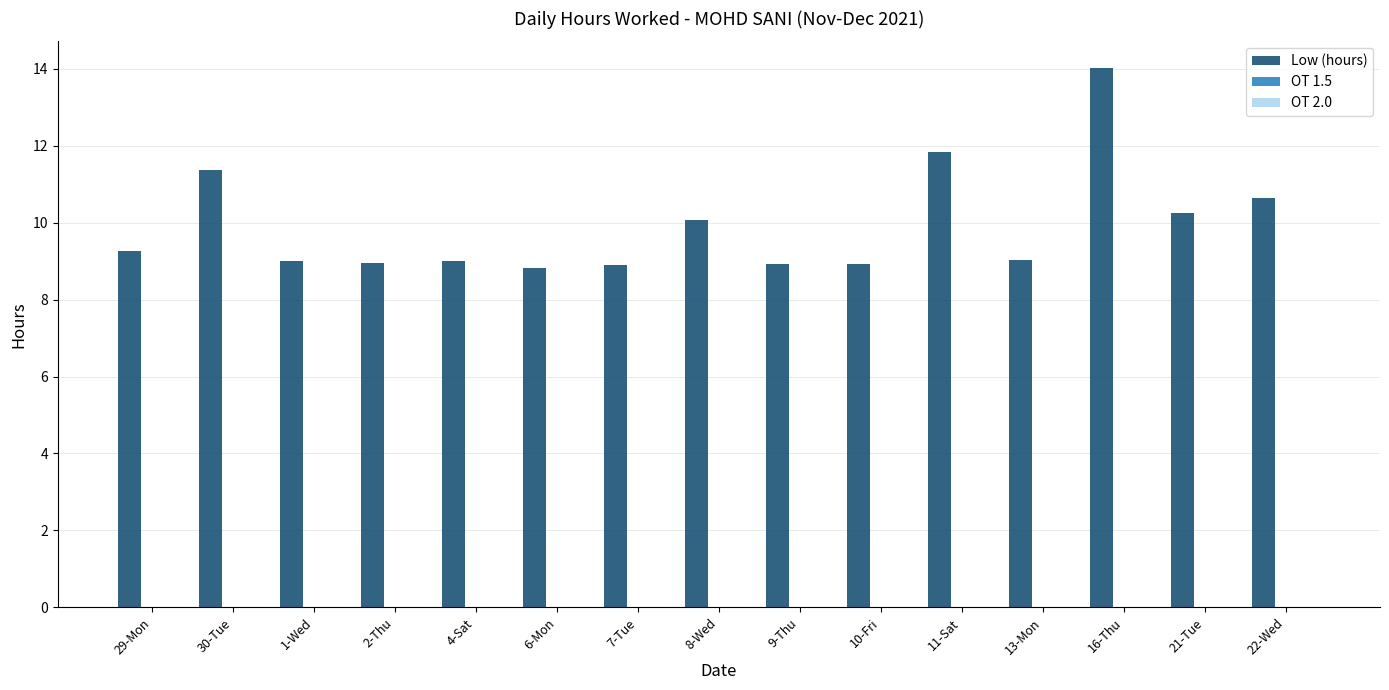

What is the sum of all values?

149.0